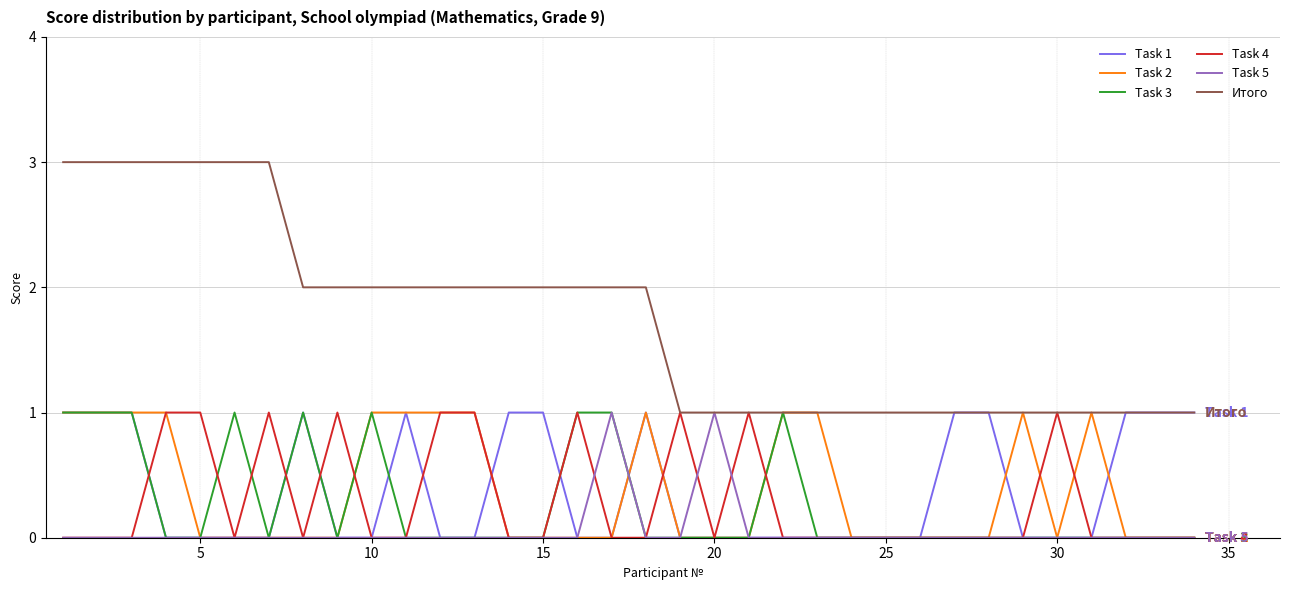

Which series has the largest range (max minus min)?

Итого